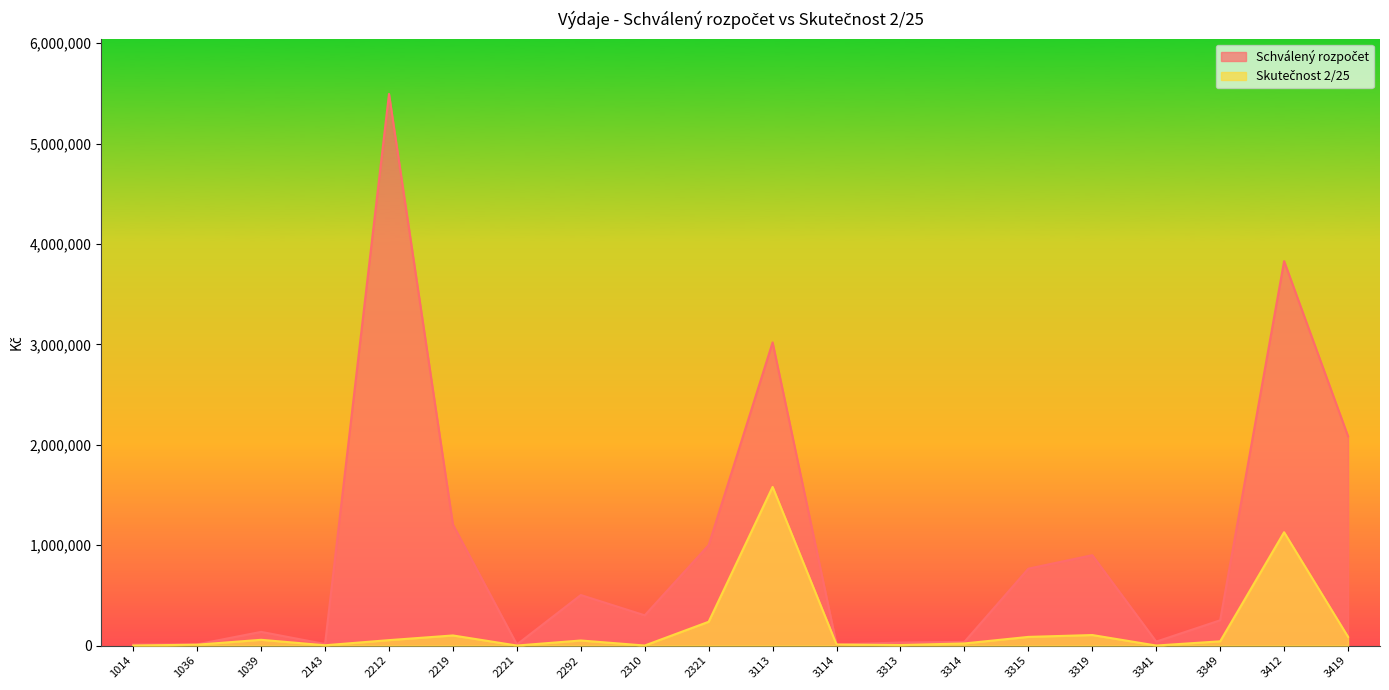

Which series has the largest total across all categories?

Schválený rozpočet